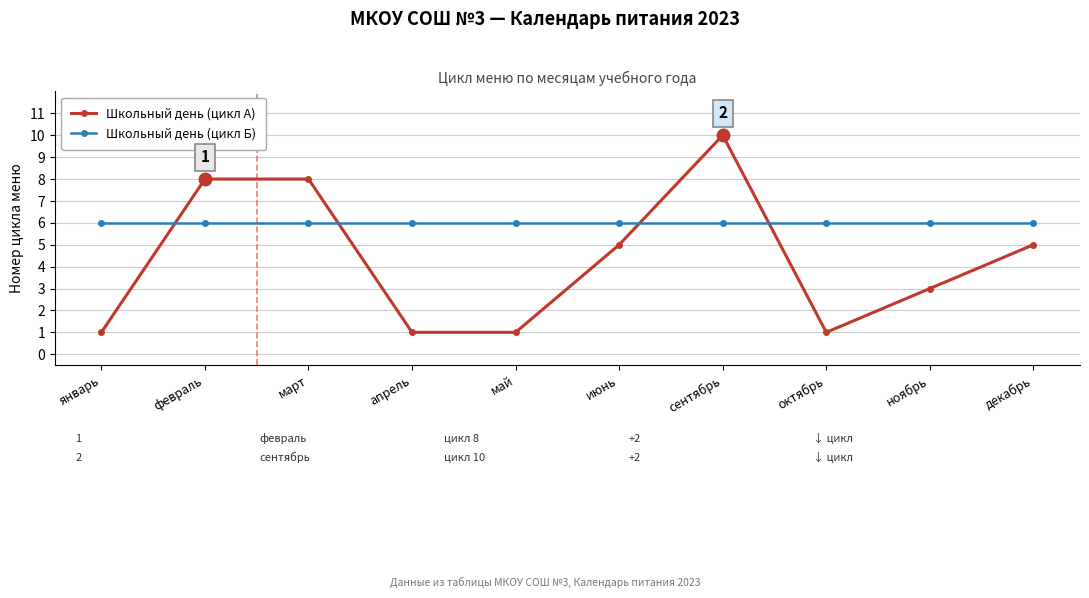

The value of Школьный день (цикл А) at январь is 0. True or false?

False